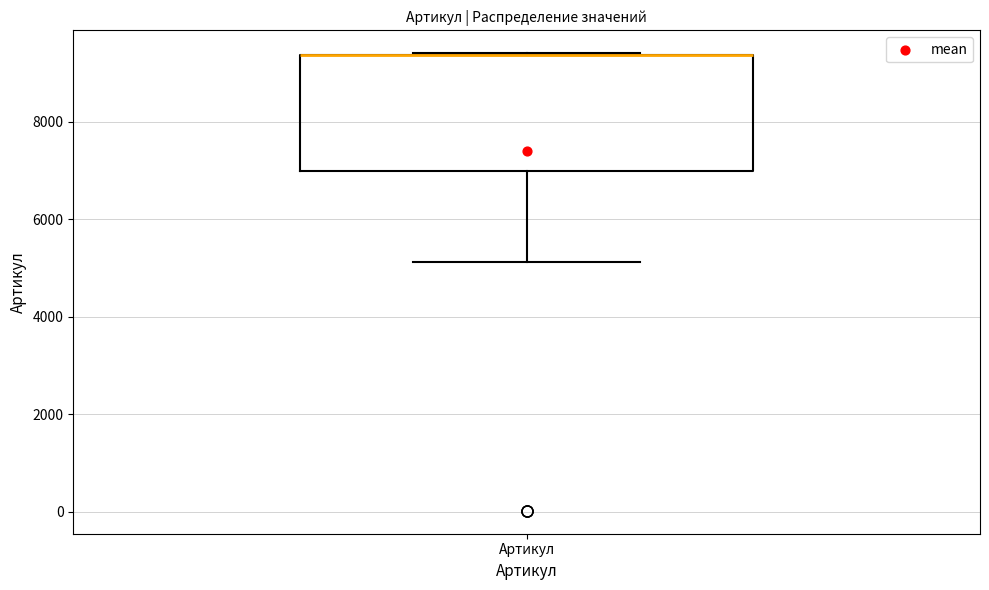

Where is the upper edge of the box for Артикул on the y-axis? The values are not printed on the chart, so give them approximately, as read against the axis.

9400